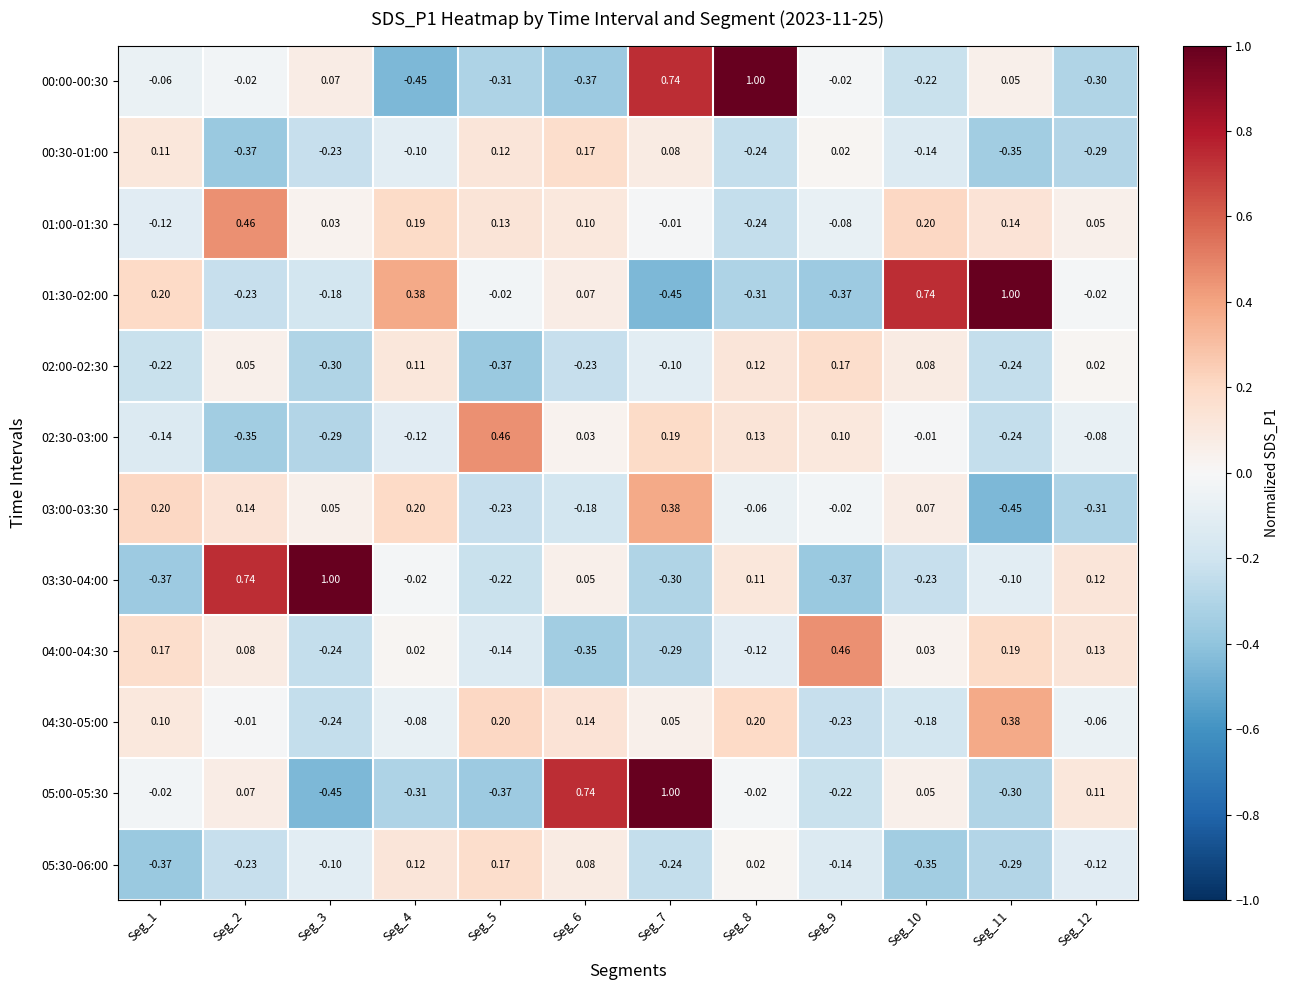

Is the value of 01:30-02:00 at Seg_12 greater than the value of 03:30-04:00 at Seg_6?

No